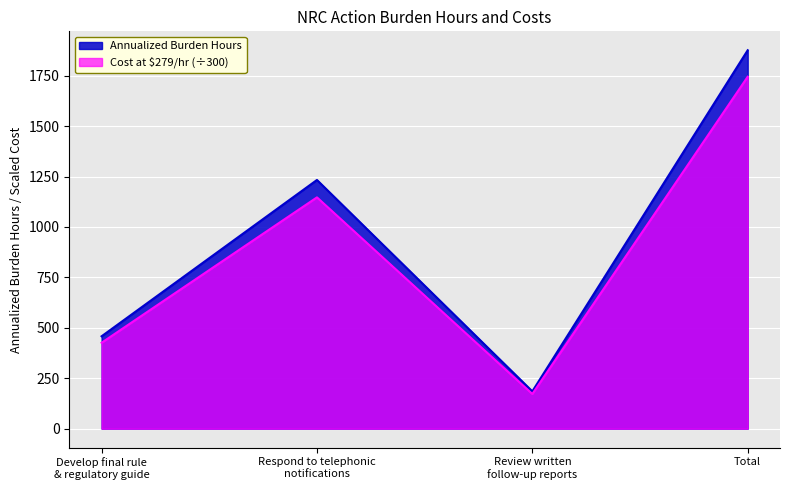

List the series in order of their overall mean, highest first.

Annualized Burden Hours, Cost at $279/hr (÷300)